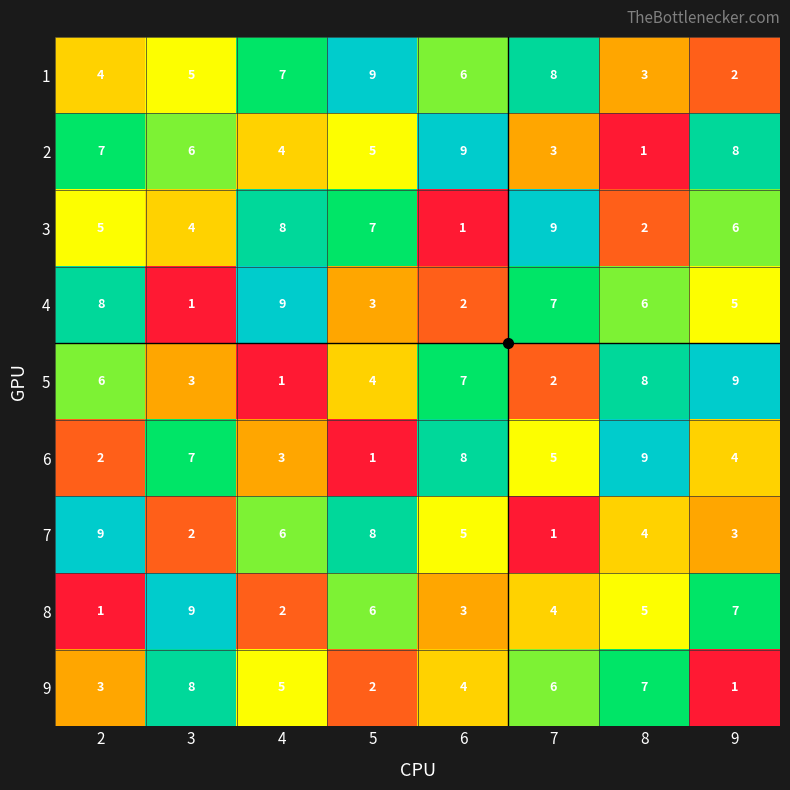

At how many categories does at least one series exceed 1?

8